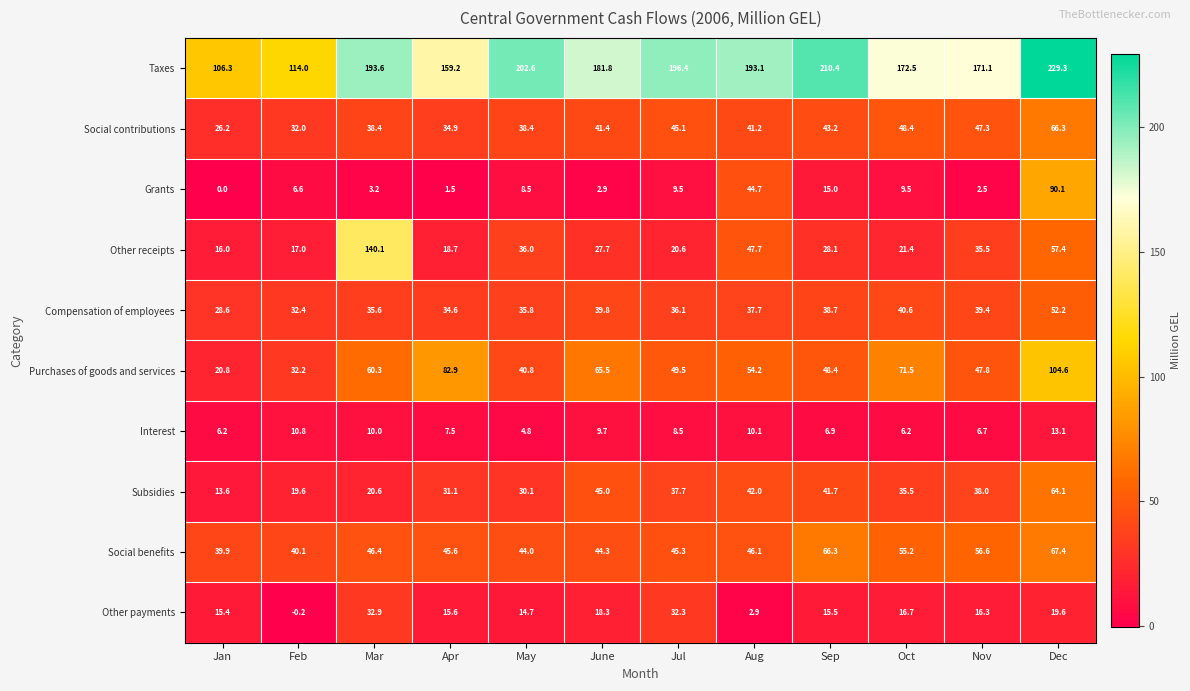

Rank the series at Feb from highest to lowest value.

Taxes, Social benefits, Compensation of employees, Purchases of goods and services, Social contributions, Subsidies, Other receipts, Interest, Grants, Other payments